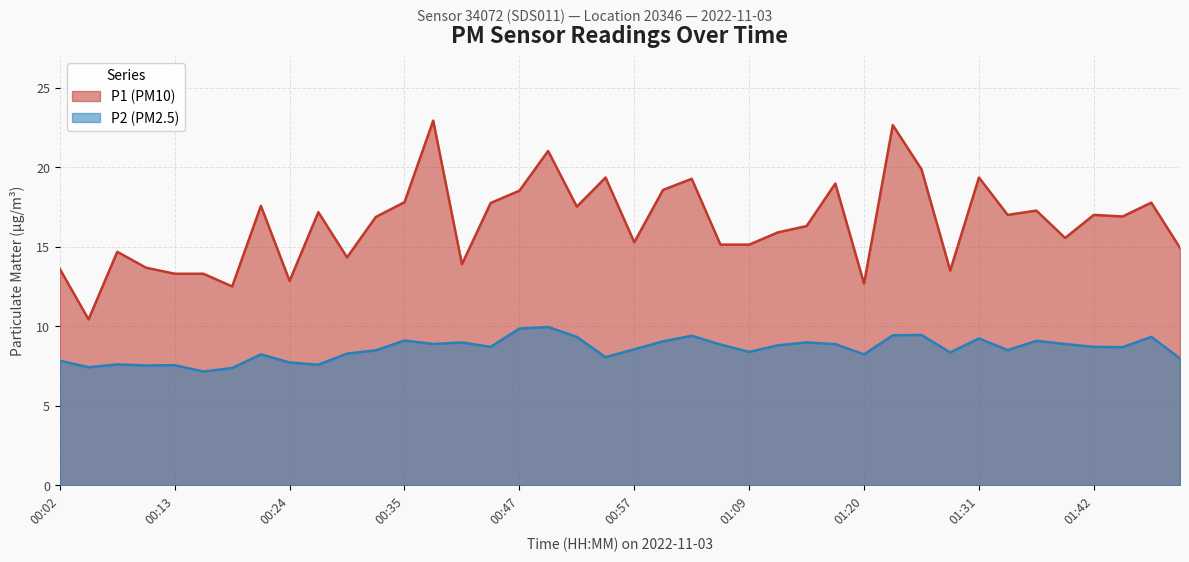

Rank the series by their maximum value, from lowest to highest.

P2 (PM2.5), P1 (PM10)